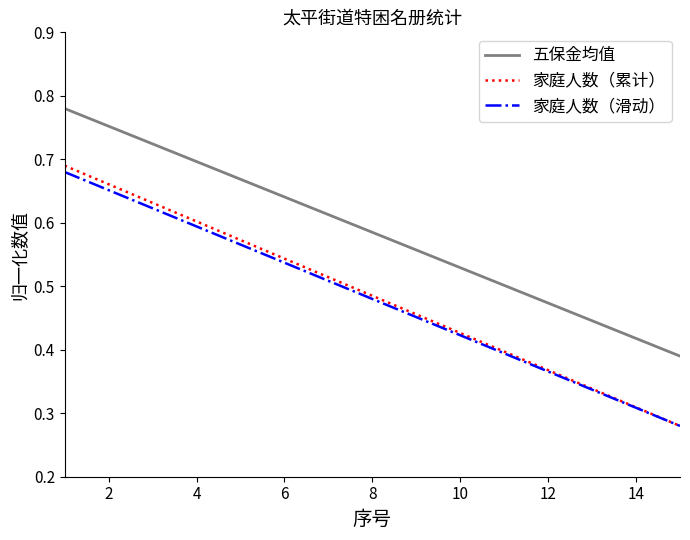

Which series has the largest range (max minus min)?

家庭人数（累计）